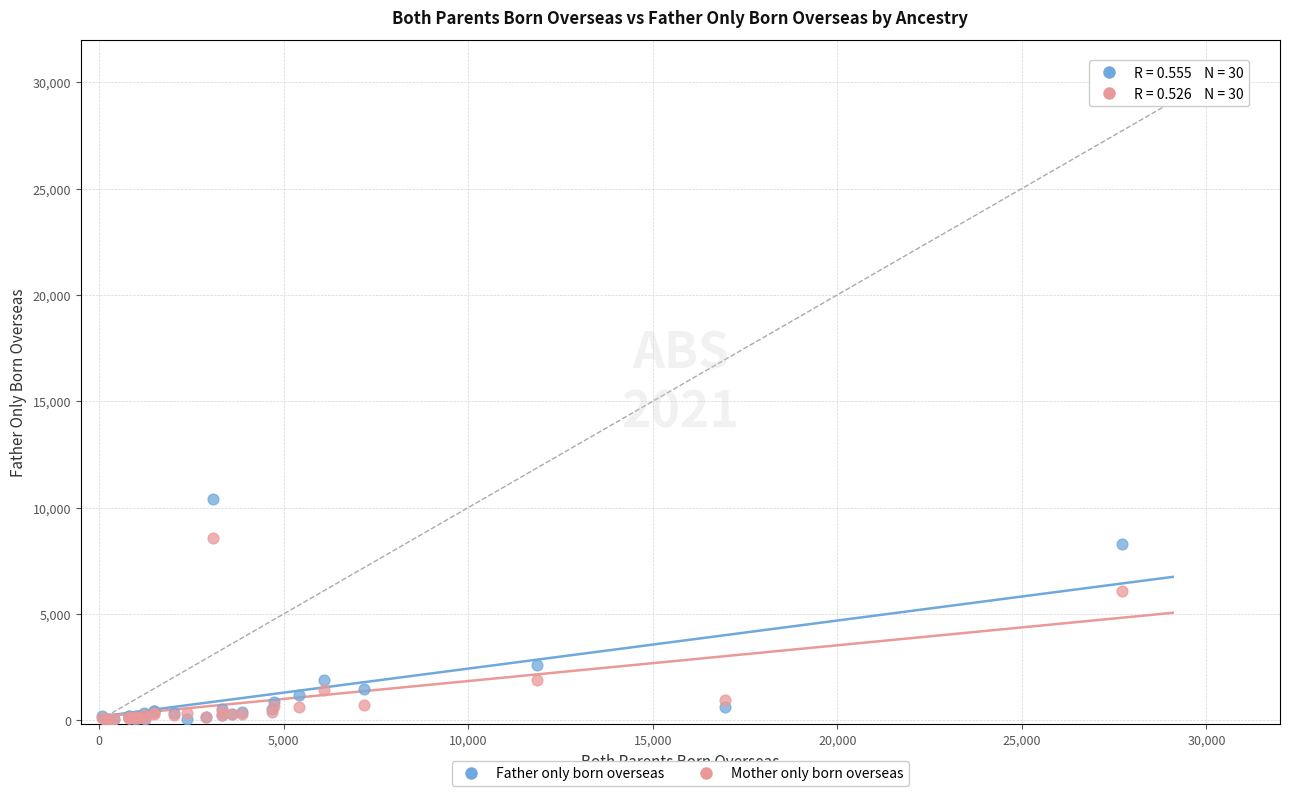

Which series reaches the maximum Y coordinate?

Father only born overseas